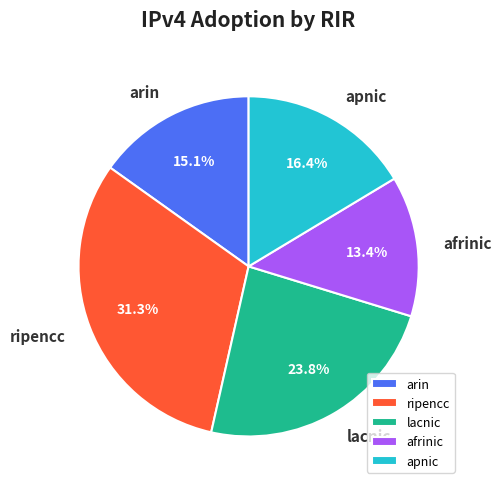

What percentage is the apnic slice, to the nearest percent?

16%